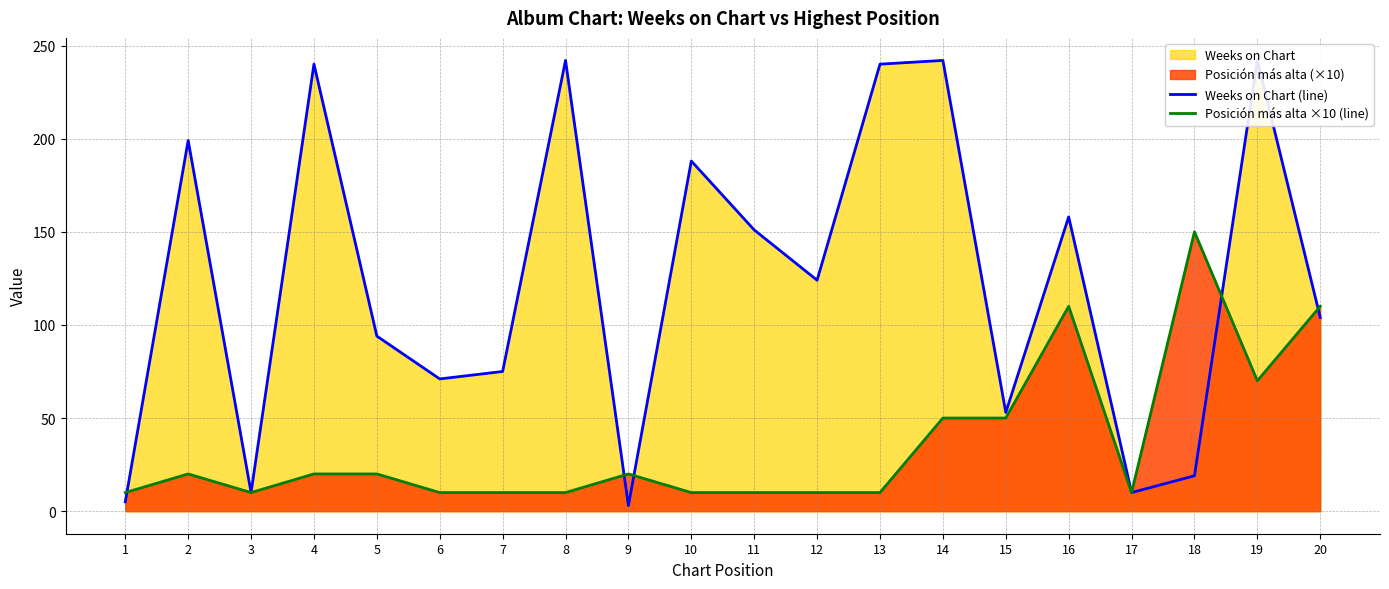

Rank the series at 3 from highest to lowest value.

Weeks on Chart (line), Posición más alta ×10 (line)